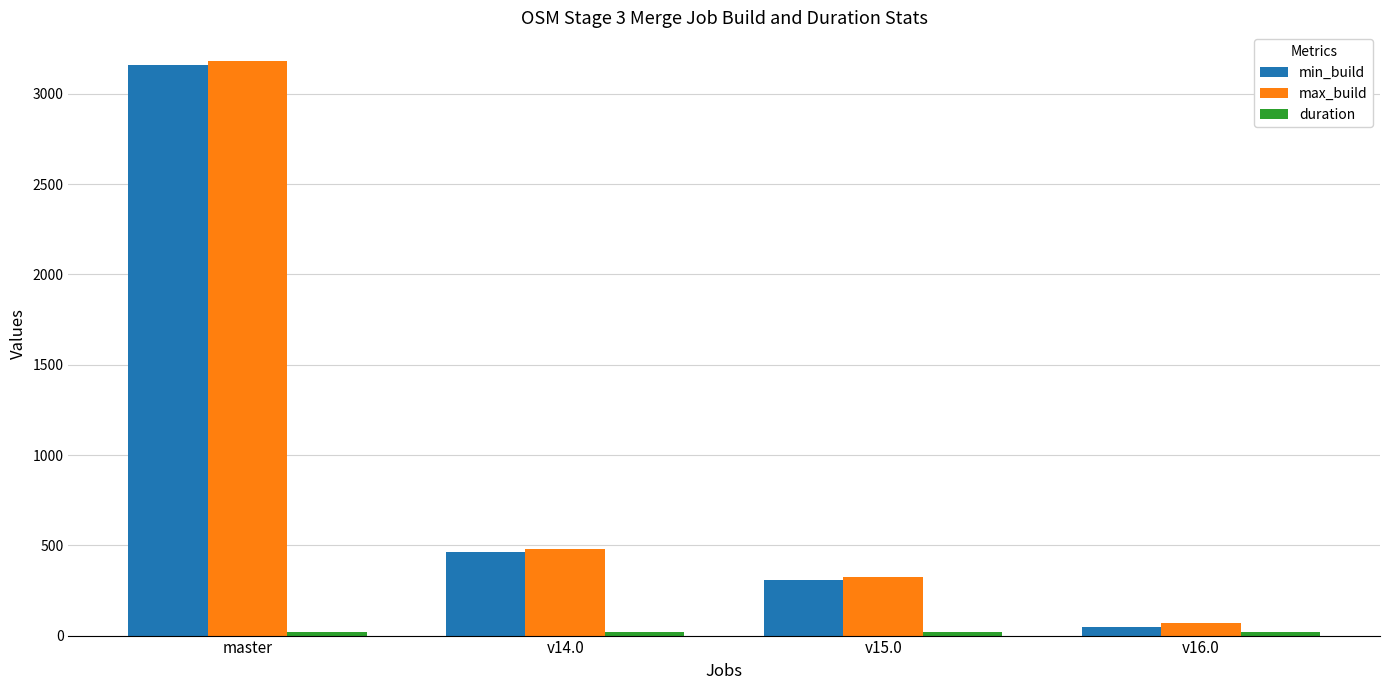

What position from the right is v15.0?

2